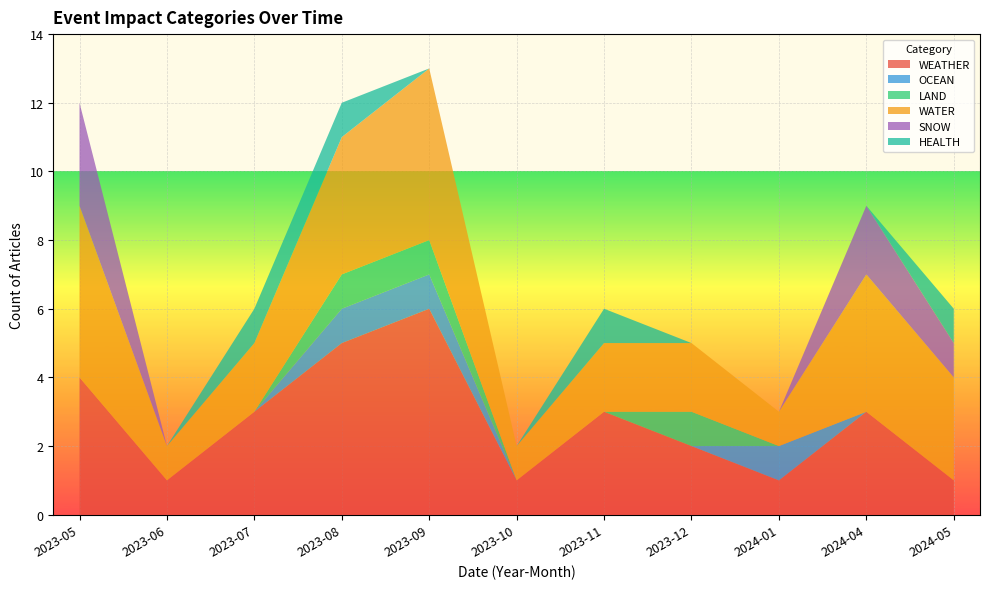

Reading left to right, what are all the values shown in this chart?

WEATHER: 2023-05=4	2023-06=1	2023-07=3	2023-08=5	2023-09=6	2023-10=1	2023-11=3	2023-12=2	2024-01=1	2024-04=3	2024-05=1
OCEAN: 2023-05=0	2023-06=0	2023-07=0	2023-08=1	2023-09=1	2023-10=0	2023-11=0	2023-12=0	2024-01=1	2024-04=0	2024-05=0
LAND: 2023-05=0	2023-06=0	2023-07=0	2023-08=1	2023-09=1	2023-10=0	2023-11=0	2023-12=1	2024-01=0	2024-04=0	2024-05=0
WATER: 2023-05=5	2023-06=1	2023-07=2	2023-08=4	2023-09=5	2023-10=1	2023-11=2	2023-12=2	2024-01=1	2024-04=4	2024-05=3
SNOW: 2023-05=3	2023-06=0	2023-07=0	2023-08=0	2023-09=0	2023-10=0	2023-11=0	2023-12=0	2024-01=0	2024-04=2	2024-05=1
HEALTH: 2023-05=0	2023-06=0	2023-07=1	2023-08=1	2023-09=0	2023-10=0	2023-11=1	2023-12=0	2024-01=0	2024-04=0	2024-05=1